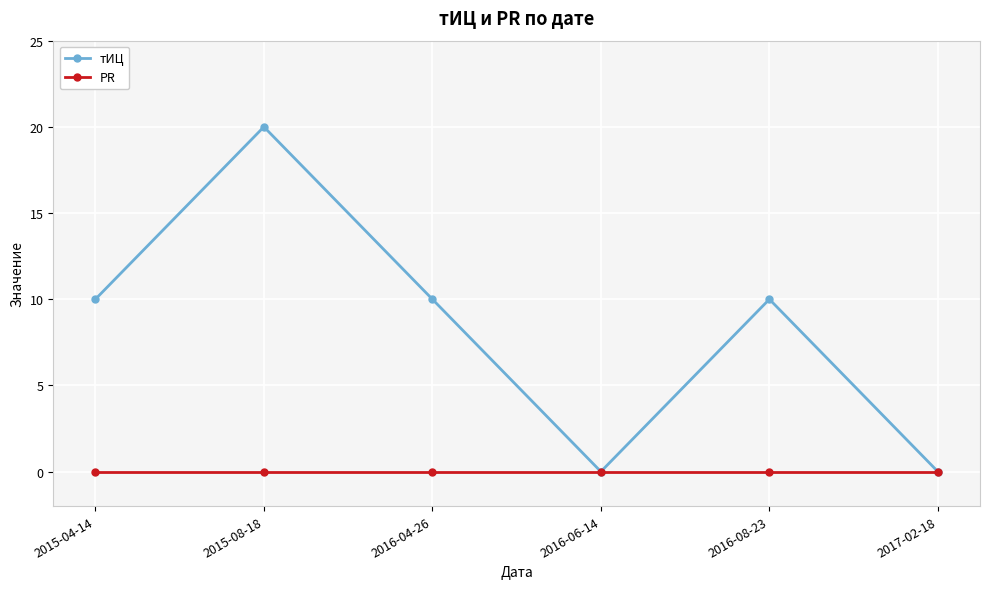

Which label corresponds to the largest value in the chart?

2015-08-18